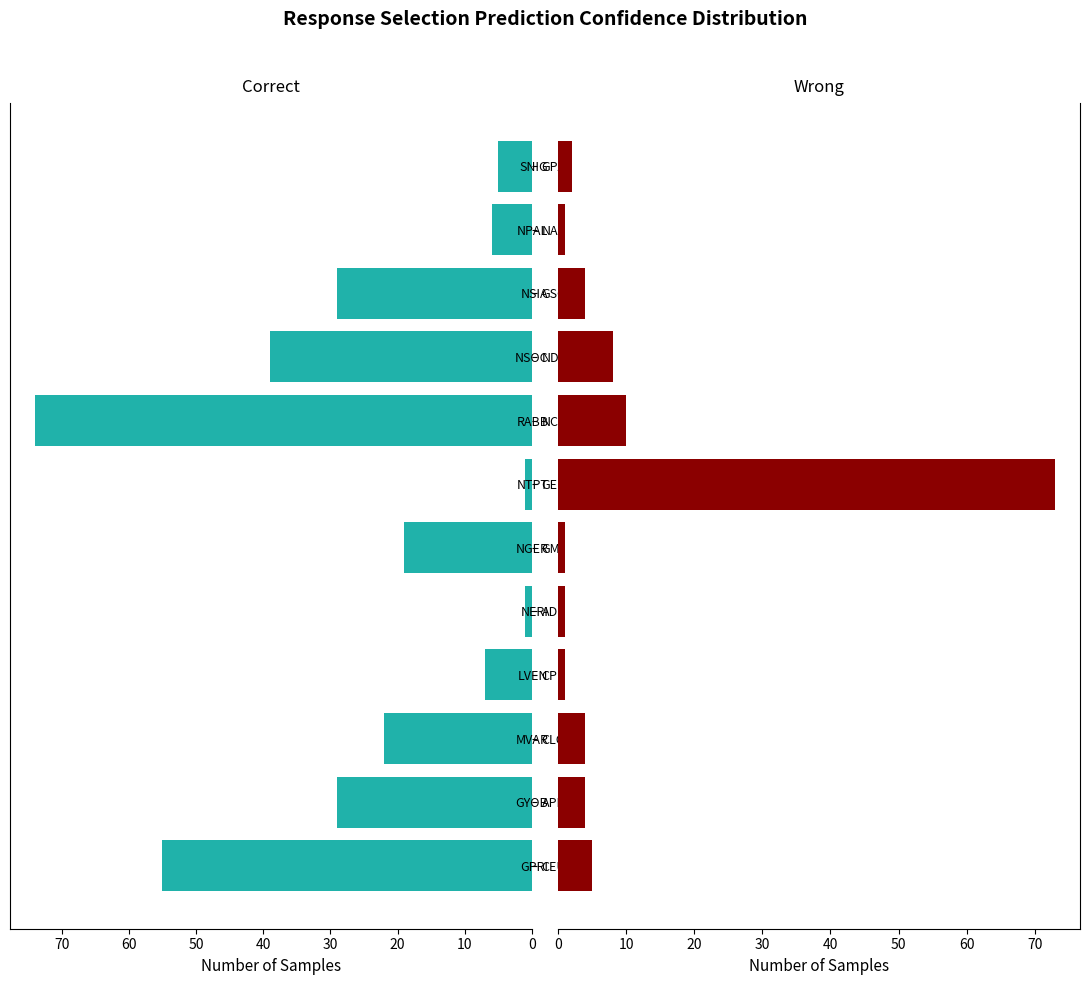

What is the total value across all series at 20?

26